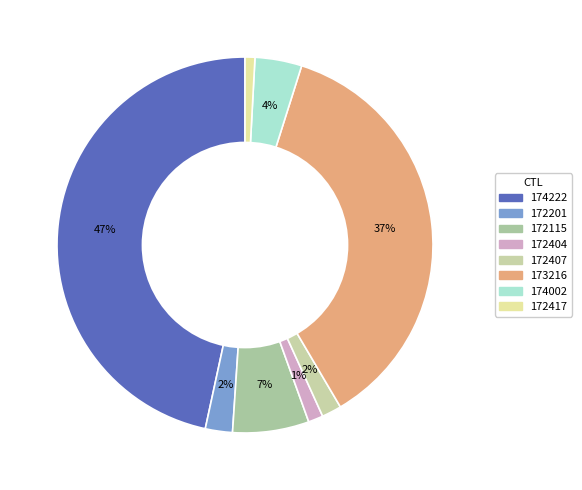

To the nearest percent, what is the difference between the largest and smallest slice percentages?

46%